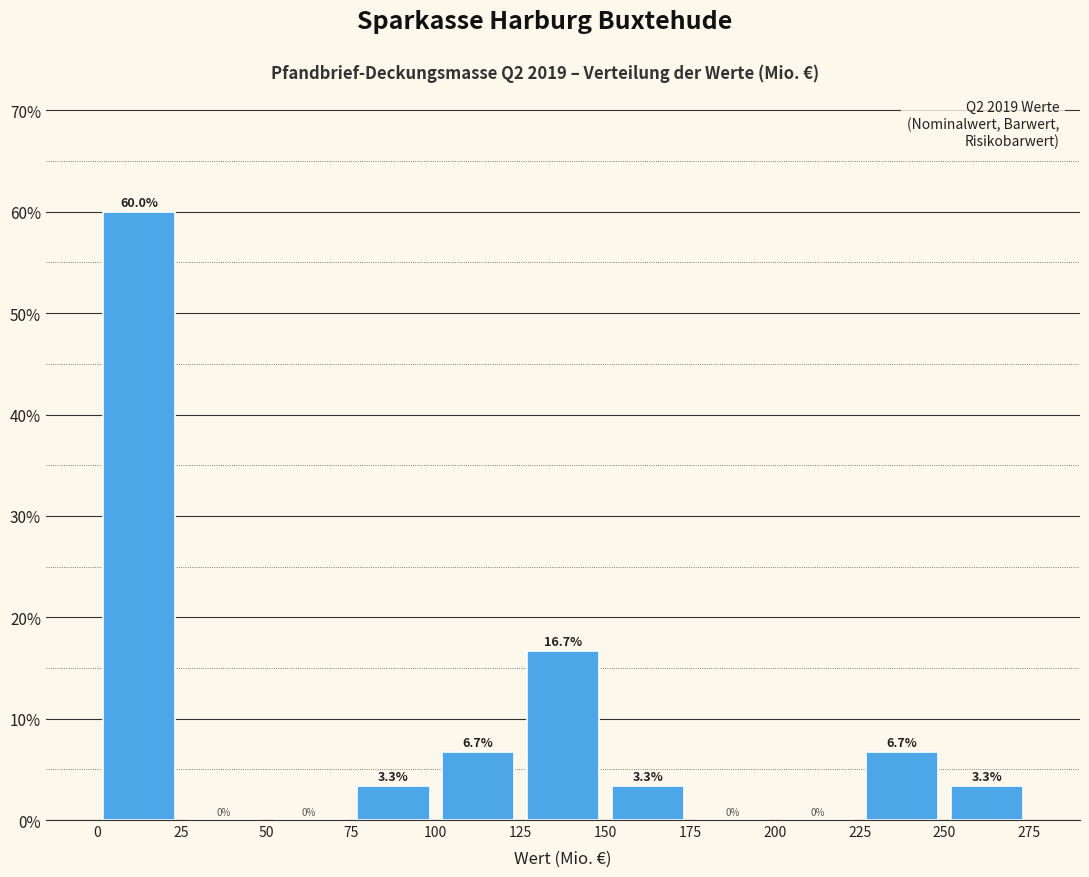

Reading left to right, transcribe this chart: for each bar, give the range it covers on the x-axis and its height.

0 to 25: 60.0
25 to 50: 0.0
50 to 75: 0.0
75 to 100: 3.3
100 to 125: 6.7
125 to 150: 16.7
150 to 175: 3.3
175 to 200: 0.0
200 to 225: 0.0
225 to 250: 6.7
250 to 275: 3.3